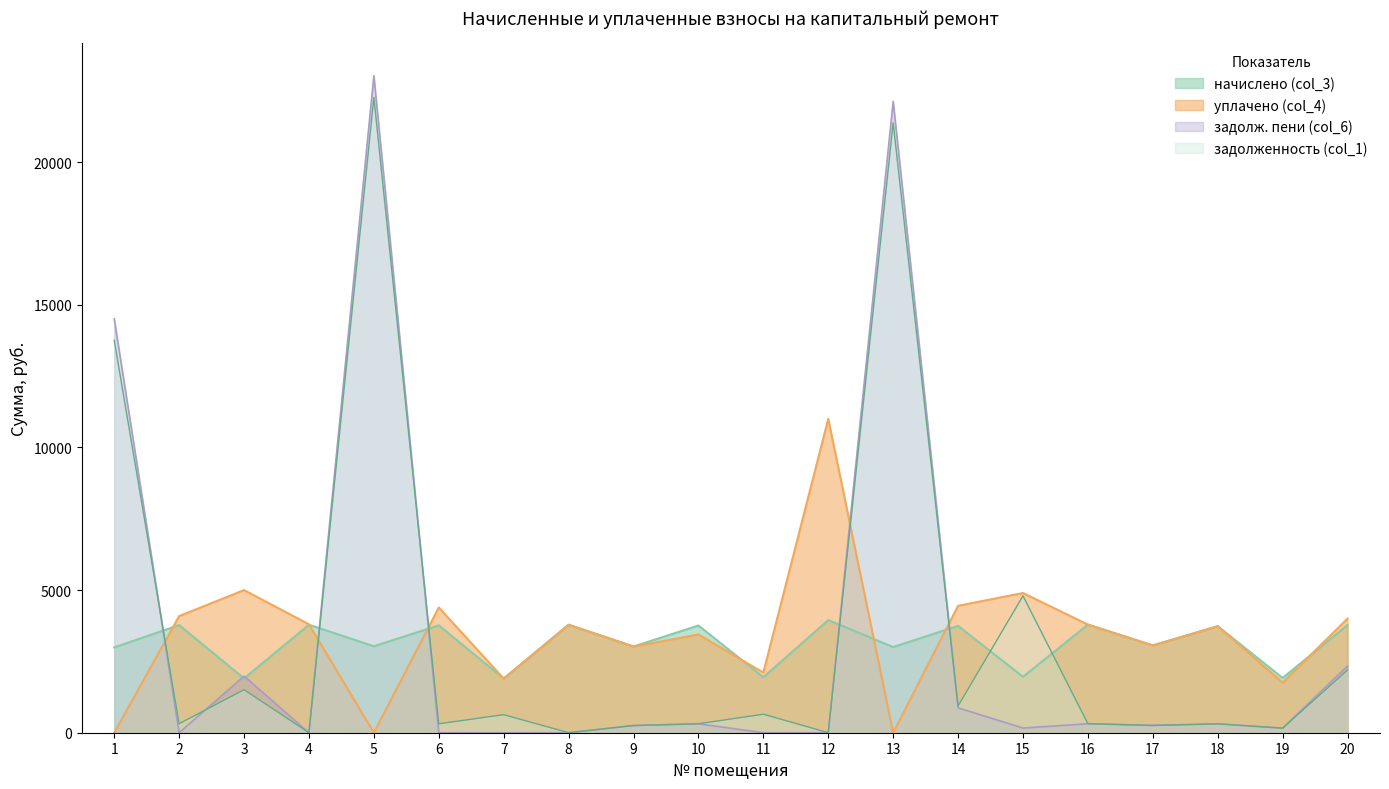

Which series changed the most between 16 and 17?

начислено (col_3)